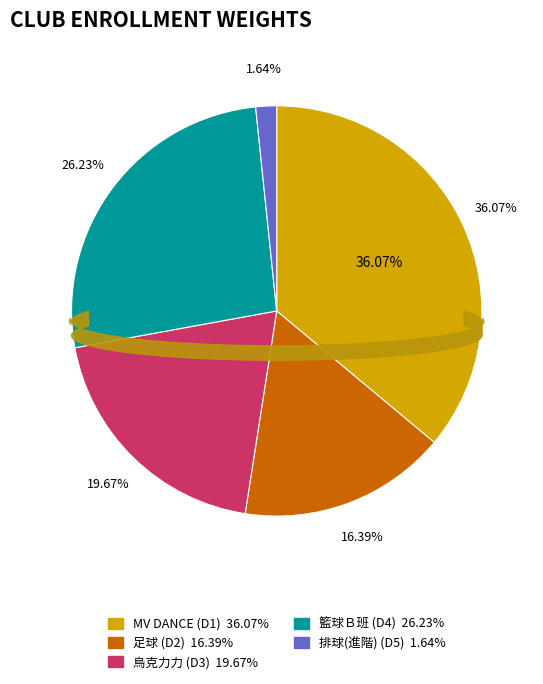

How many segments does this pie chart have?

5